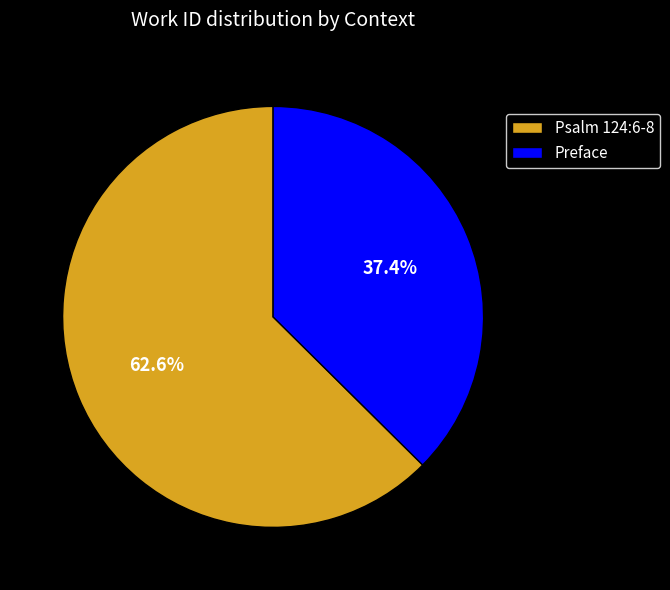

True or false: Psalm 124:6-8 accounts for 54% of the total.

False